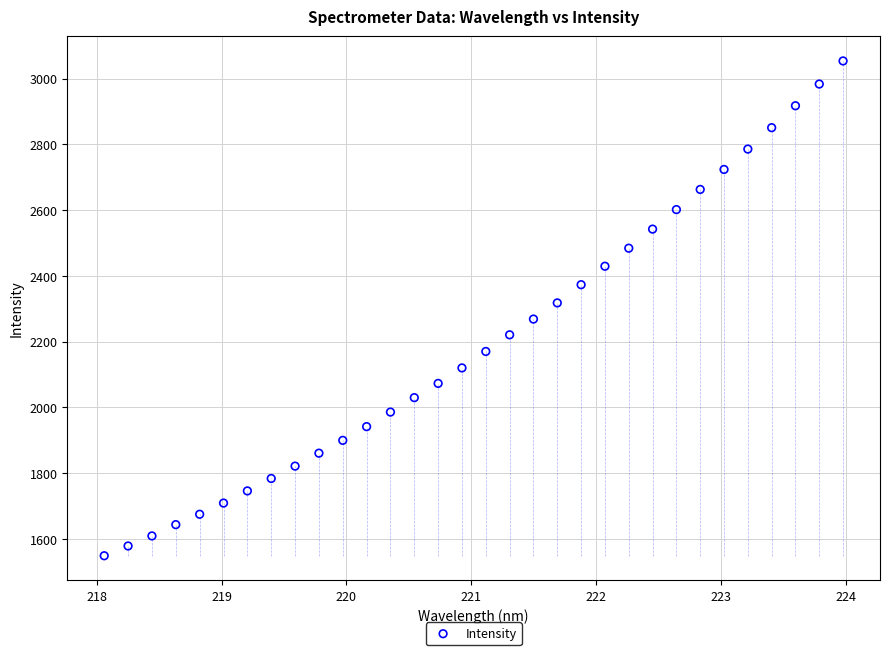

What is the range of X values (max minus min)?

5.9